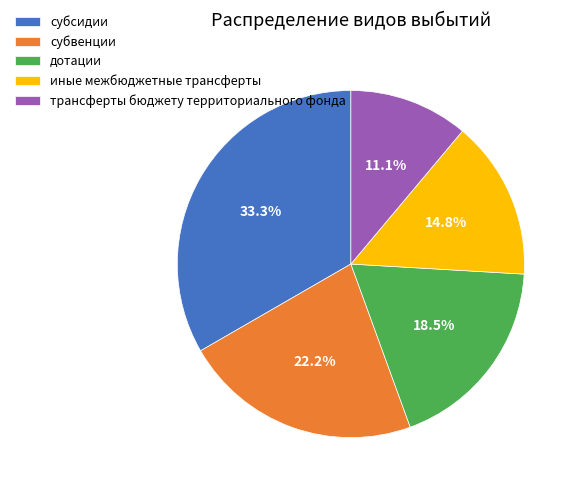

Approximately how many times larger is the value at субсидии compared to дотации?

1.8